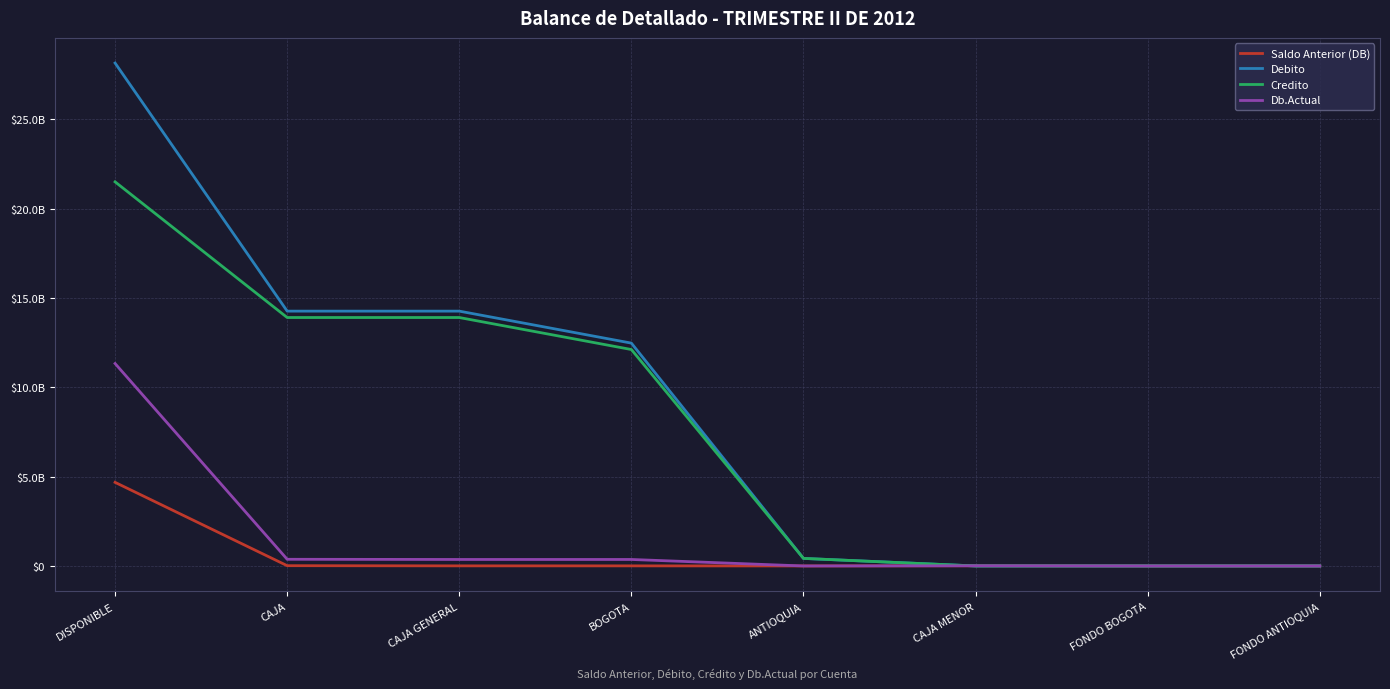

What are all the series names shown in the legend?

Saldo Anterior (DB), Debito, Credito, Db.Actual